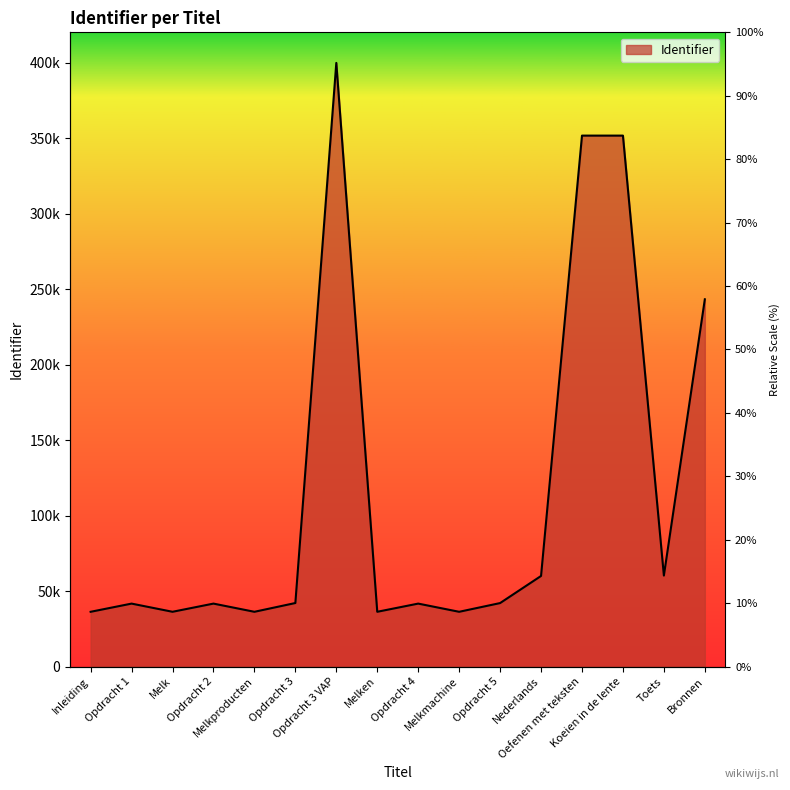

Where does the data first go above 42051?

Opdracht 3